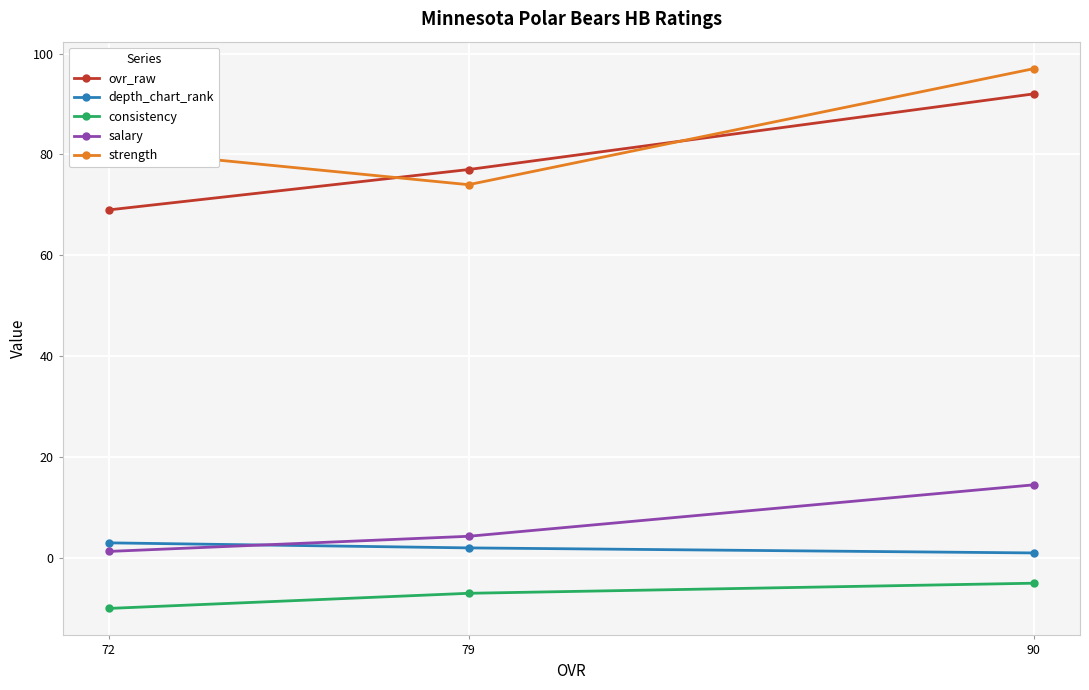

What is the total value across all series at 79?

150.3